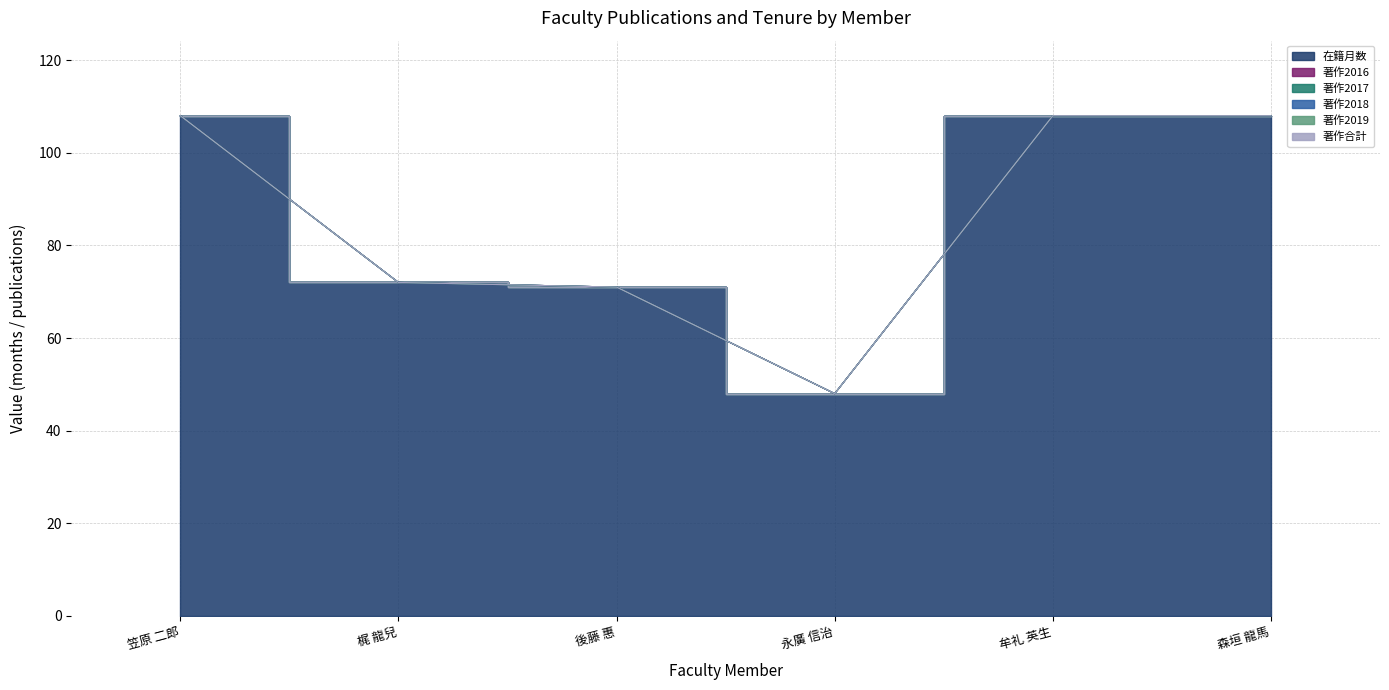

The 著作2019 series shows 0 at 森垣 龍馬. True or false?

True